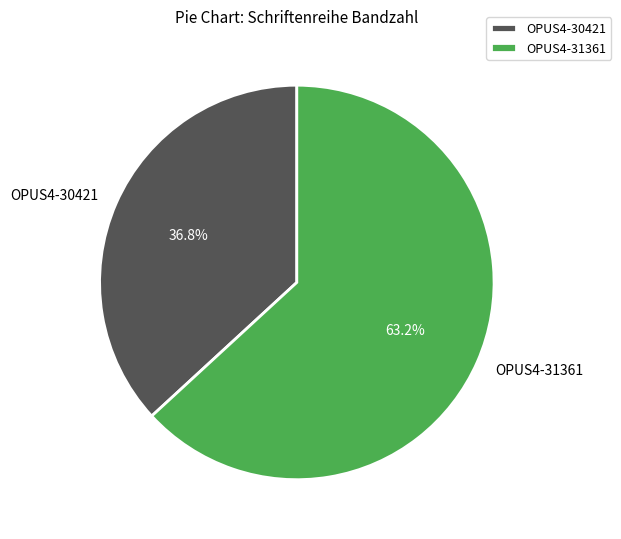

Approximately how many times larger is the value at OPUS4-30421 compared to OPUS4-31361?

0.6